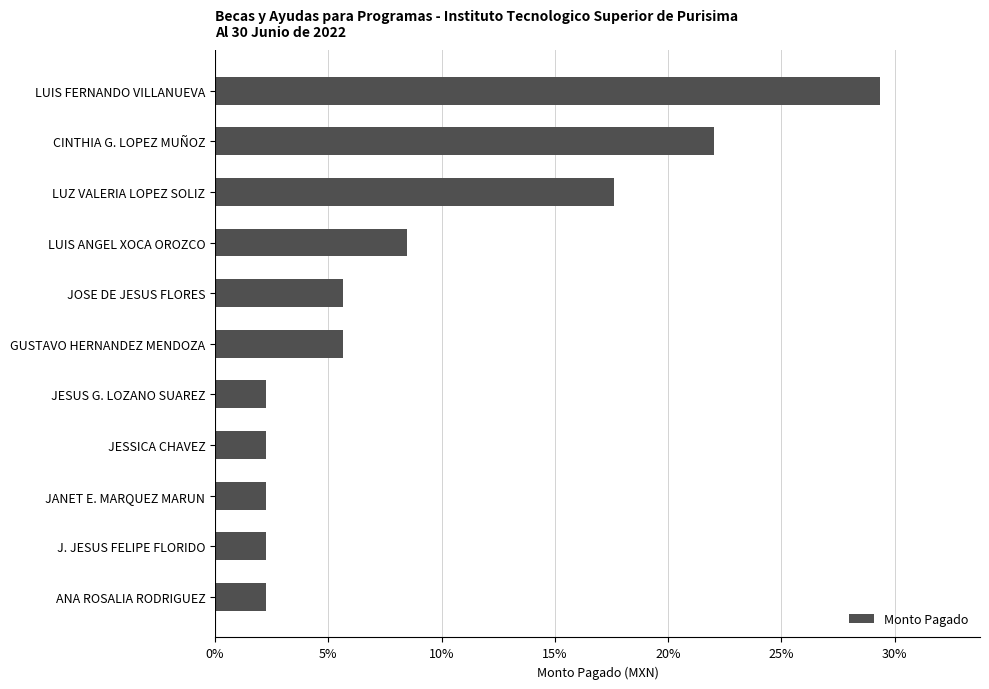

What is the value of the 1st bar from the top?

29.4